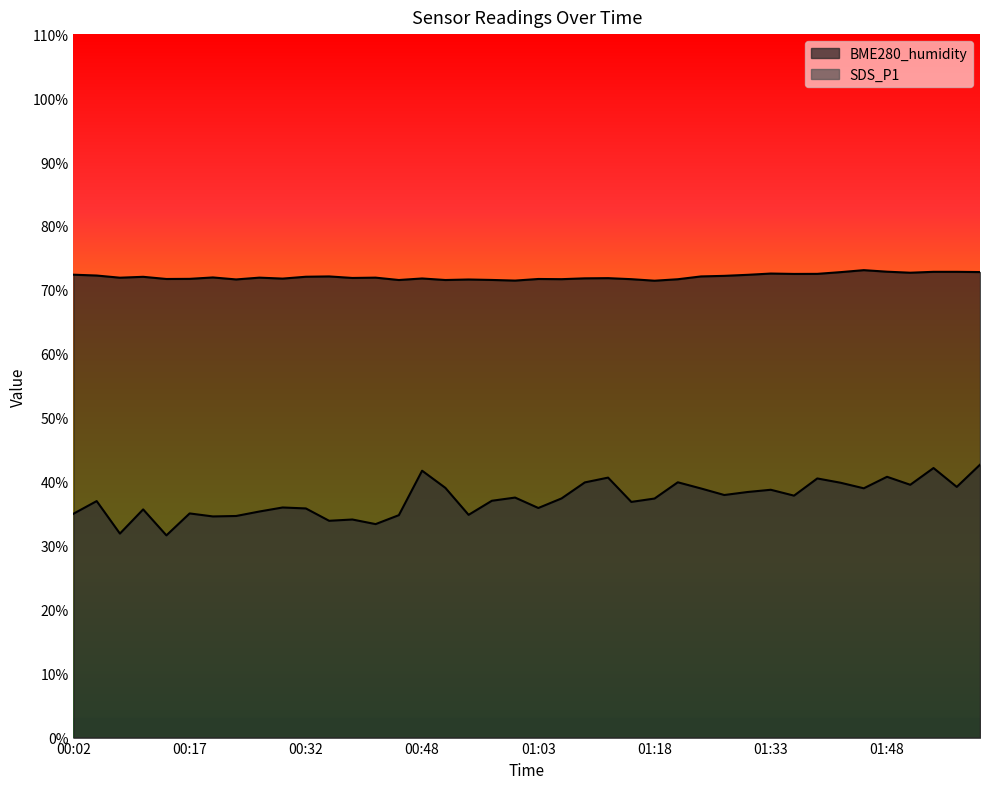

Which has a higher value, 01:21 or 01:45?

01:45